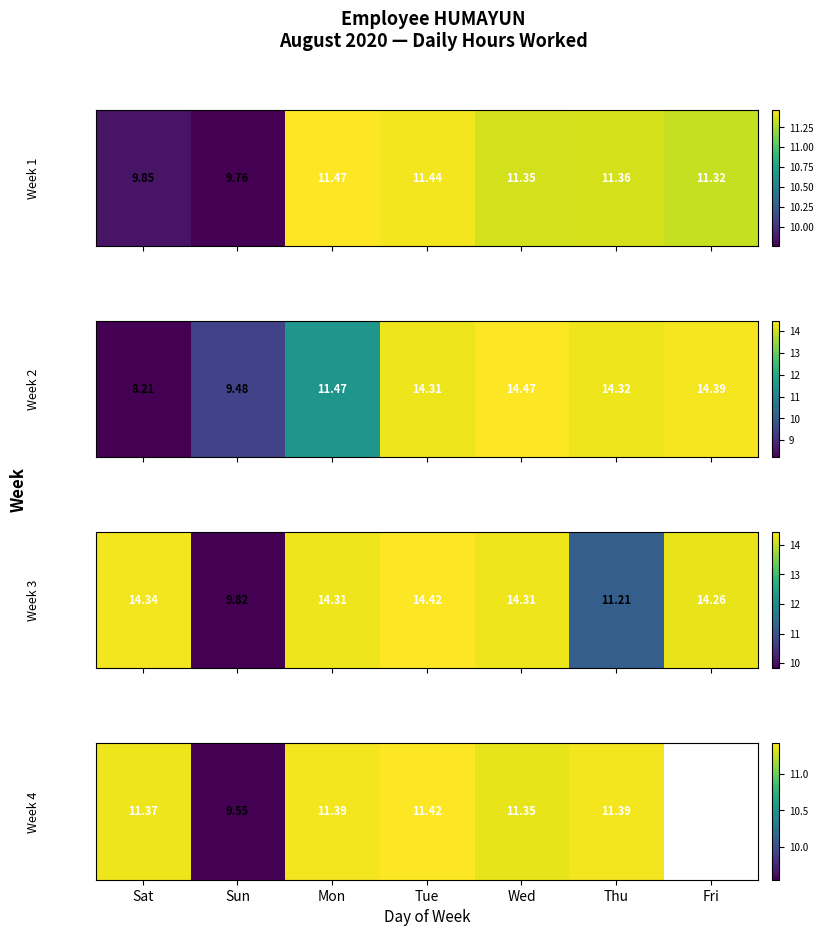

What is the difference between the values at Tue and Sun?

1.9